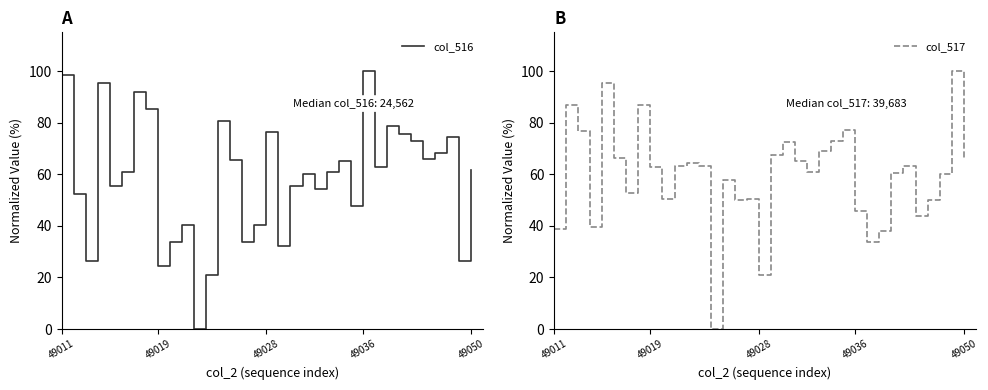

In col_516, how many points are higher than both neighbors (excluding endpoints)?

10